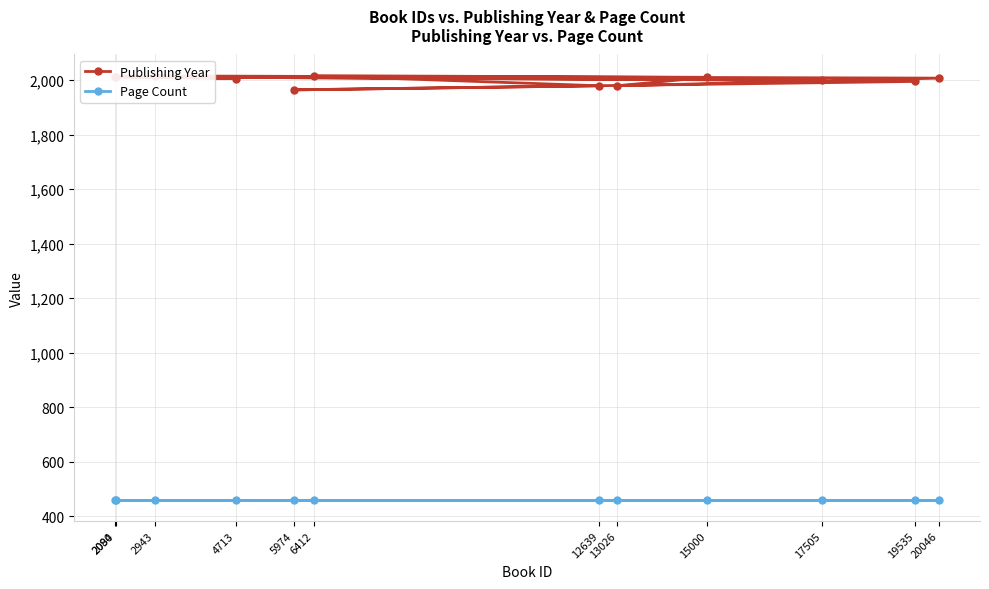

Which series has the largest range (max minus min)?

Publishing Year